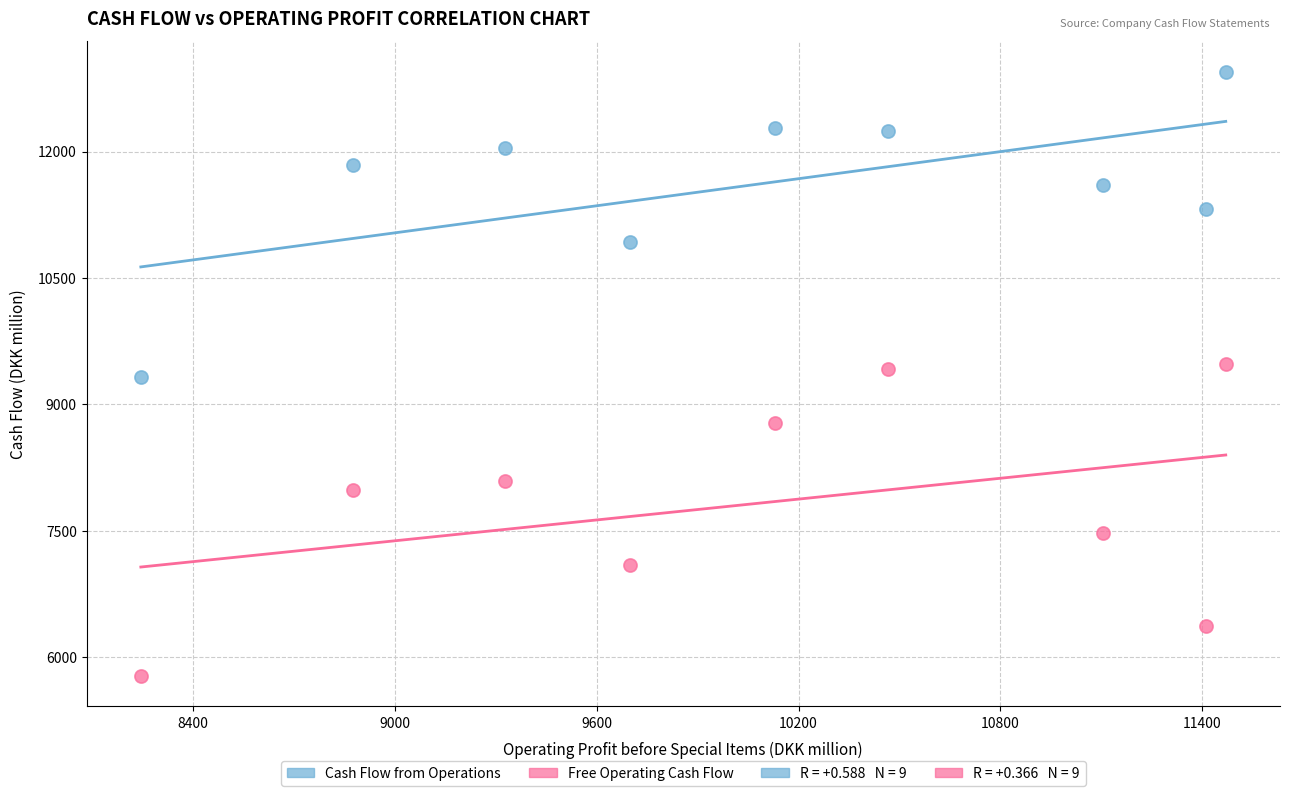

What is the X range (max minus min) for the scatter plot?

3225